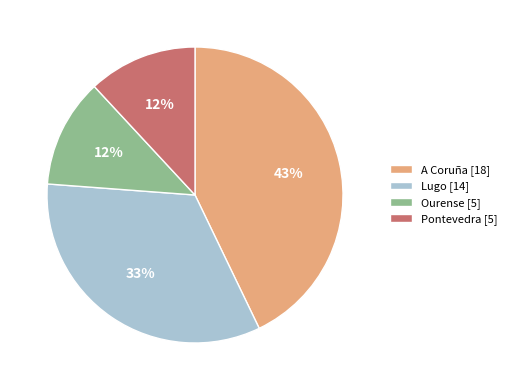

How many slices are in this pie chart?

4